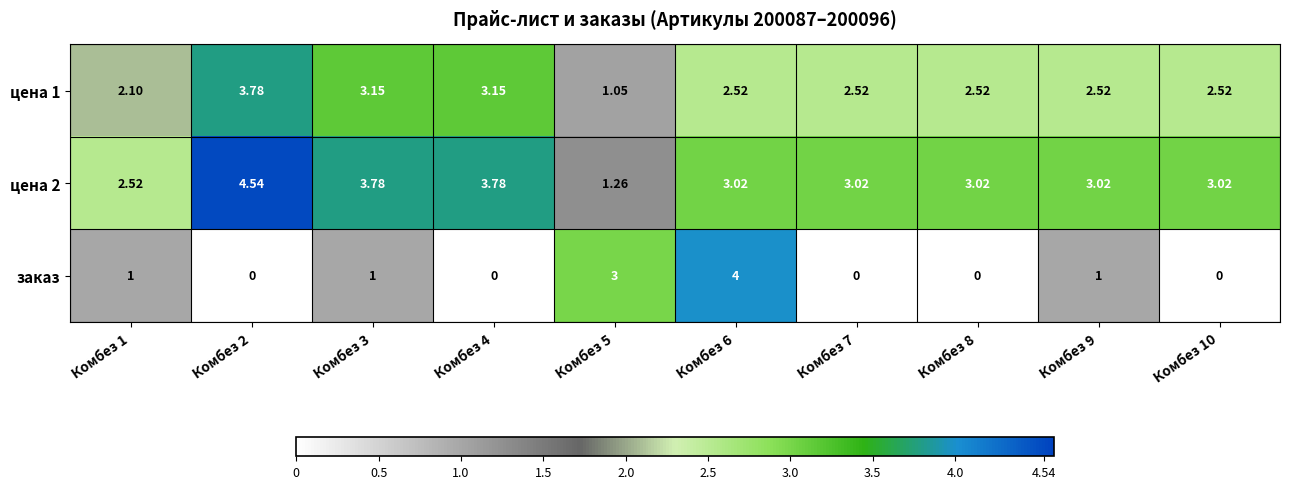

Which series has the widest spread of values?

заказ